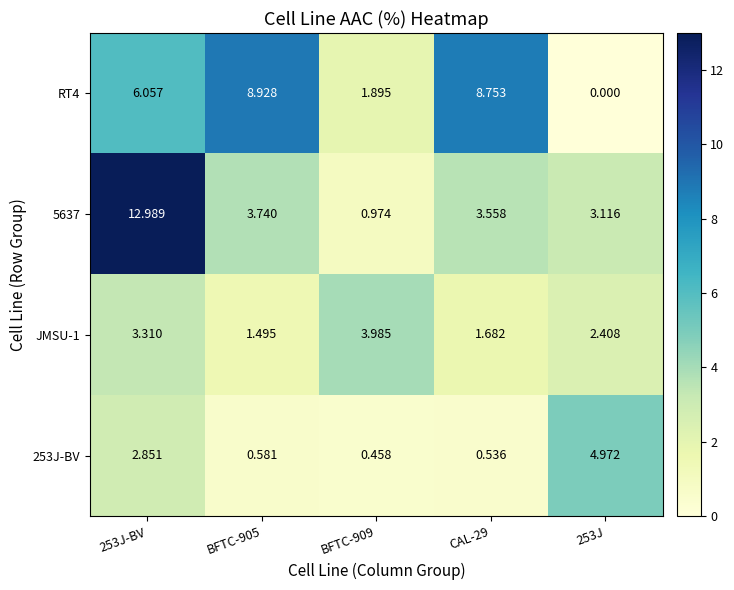

Is the value of 5637 at 253J-BV greater than the value of RT4 at BFTC-909?

Yes